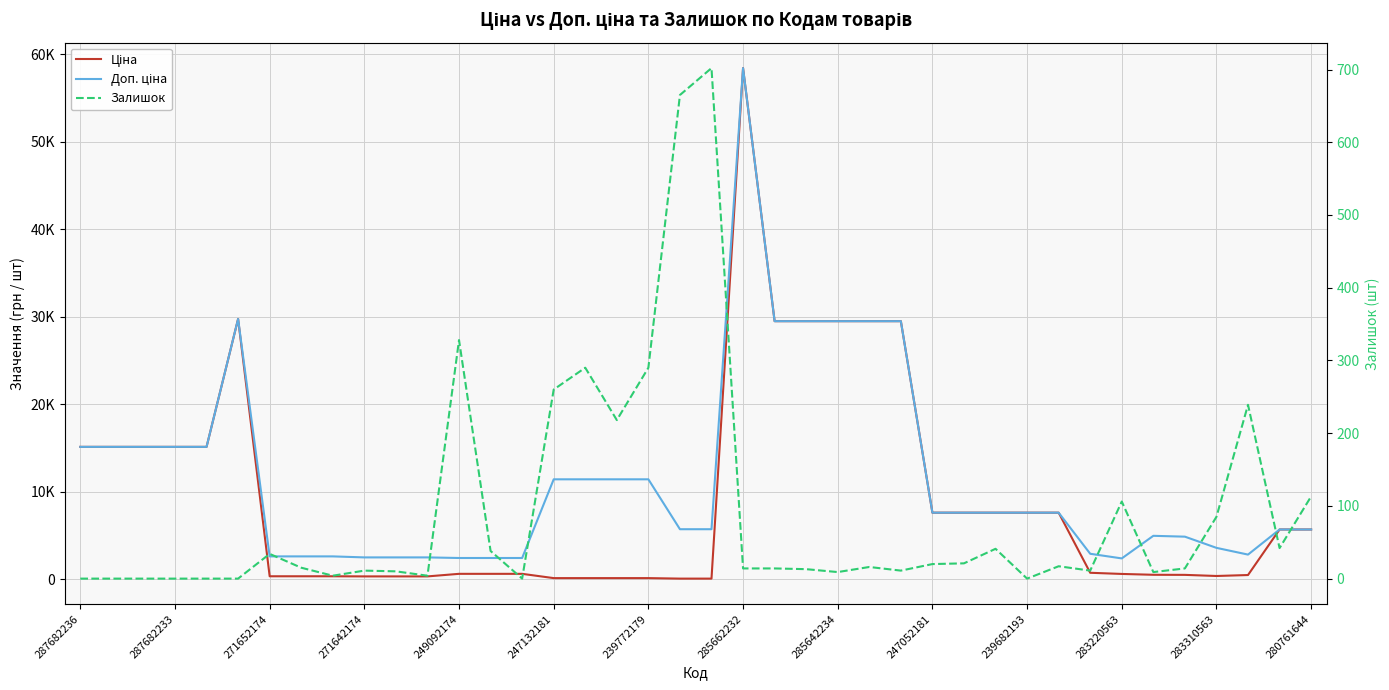

What is the maximum value shown in the chart?

58426.5